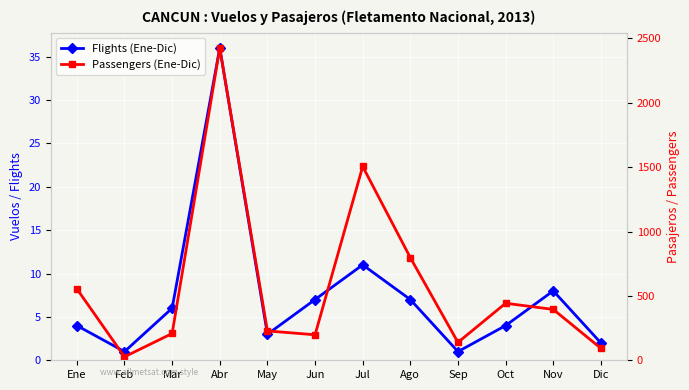

The value of Passengers (Ene-Dic) at May is 228. True or false?

True